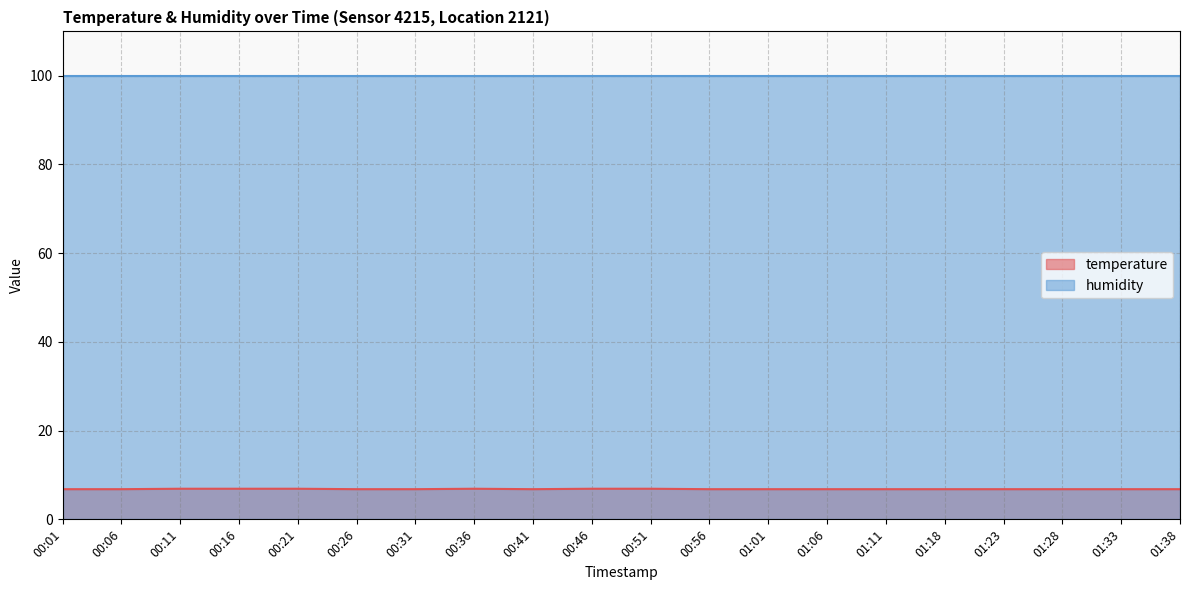

True or false: there are more than 0 points higher than both neighbors.

True